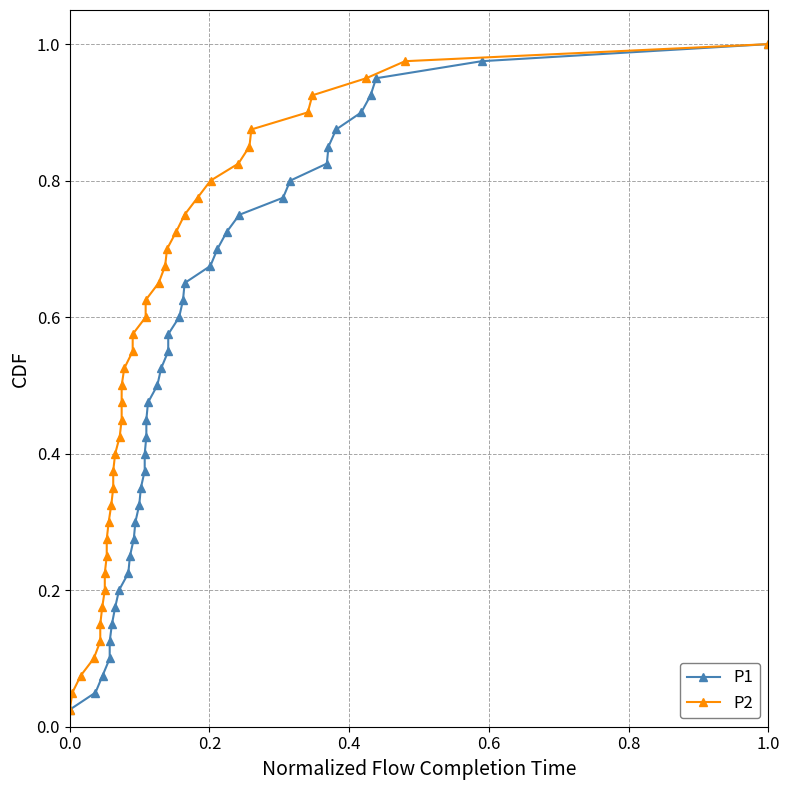

At which category is the sum across all series the highest?

1.0